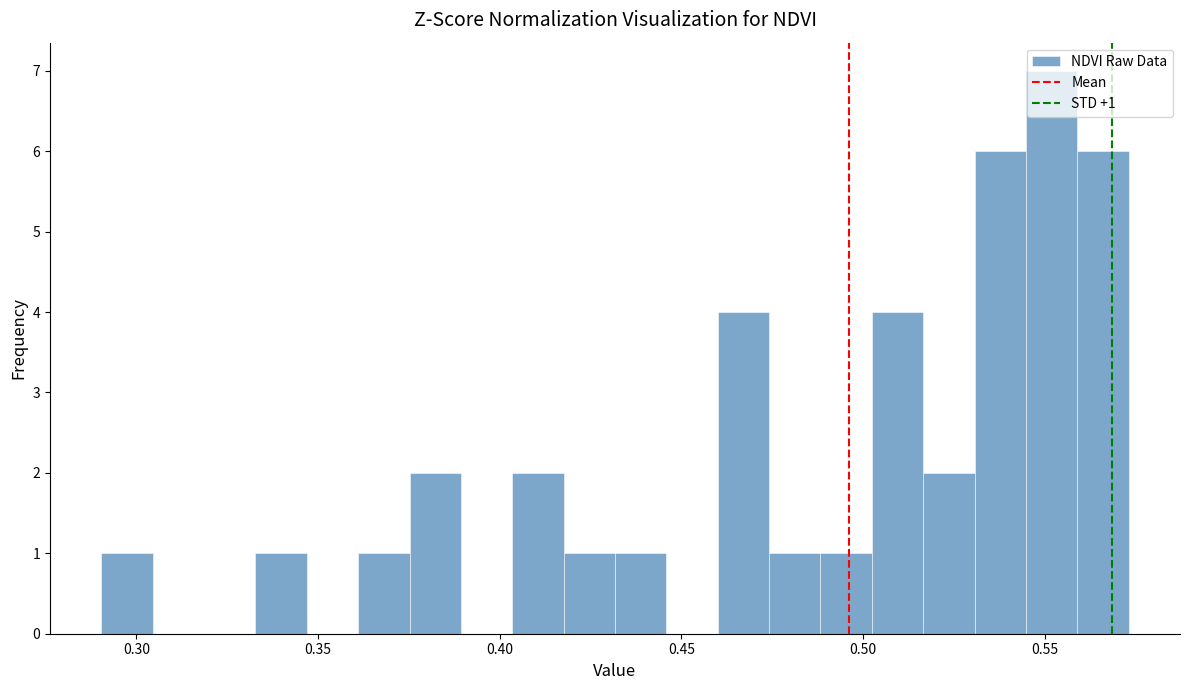

Around what value on the x-axis is the tallest bar? Give the approximate position of its centre, as read against the axis.

0.550